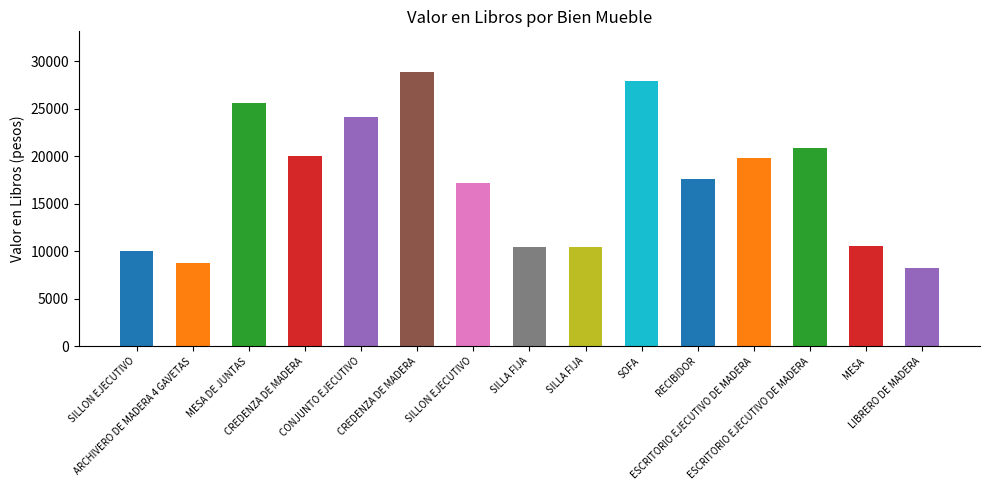

What is the approximate value at MESA?

10544.4